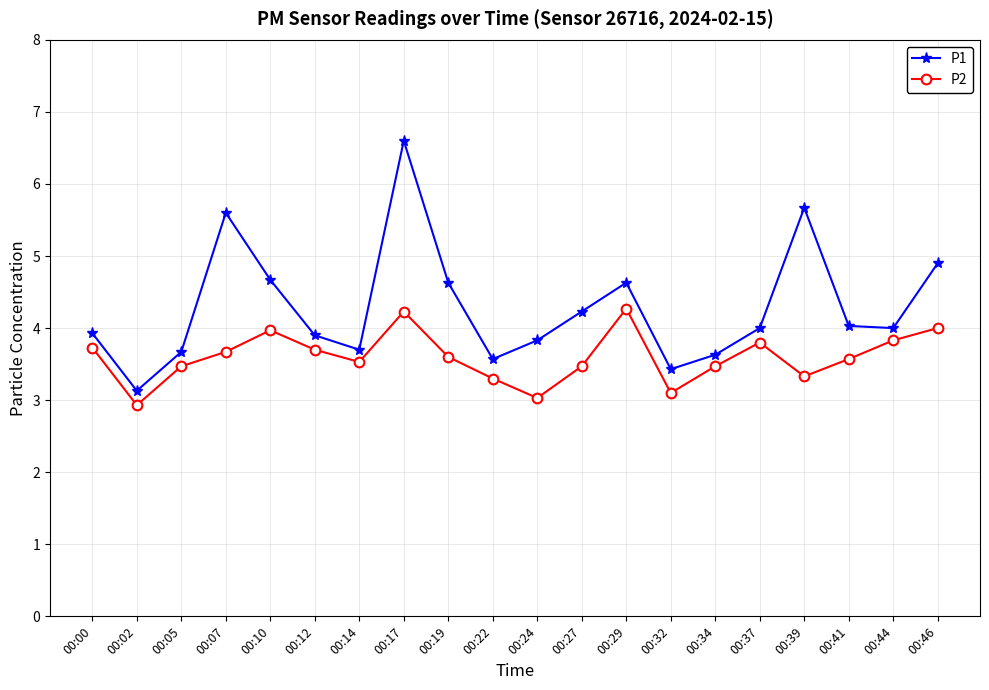

Reading left to right, what are all the values shown in this chart?

P1: 3.9	3.1	3.7	5.6	4.7	3.9	3.7	6.6	4.6	3.6	3.8	4.2	4.6	3.4	3.6	4.0	5.7	4.0	4.0	4.9
P2: 3.7	2.9	3.5	3.7	4.0	3.7	3.5	4.2	3.6	3.3	3.0	3.5	4.3	3.1	3.5	3.8	3.3	3.6	3.8	4.0